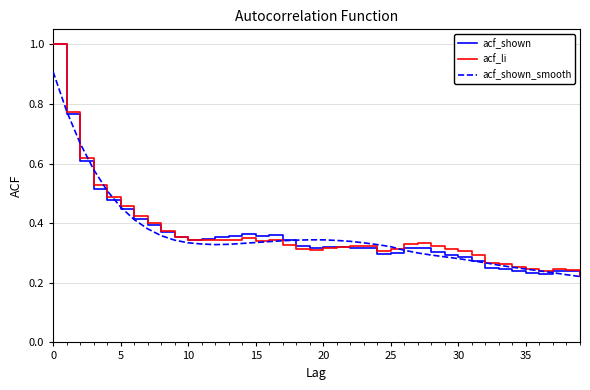

What is the highest value of the acf_shown series?

1.0